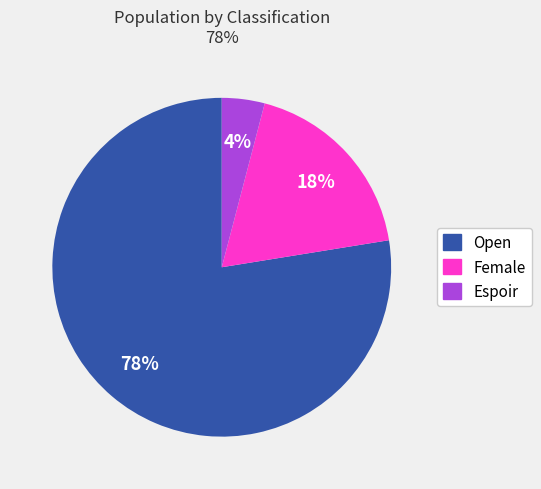

How many segments does this pie chart have?

3